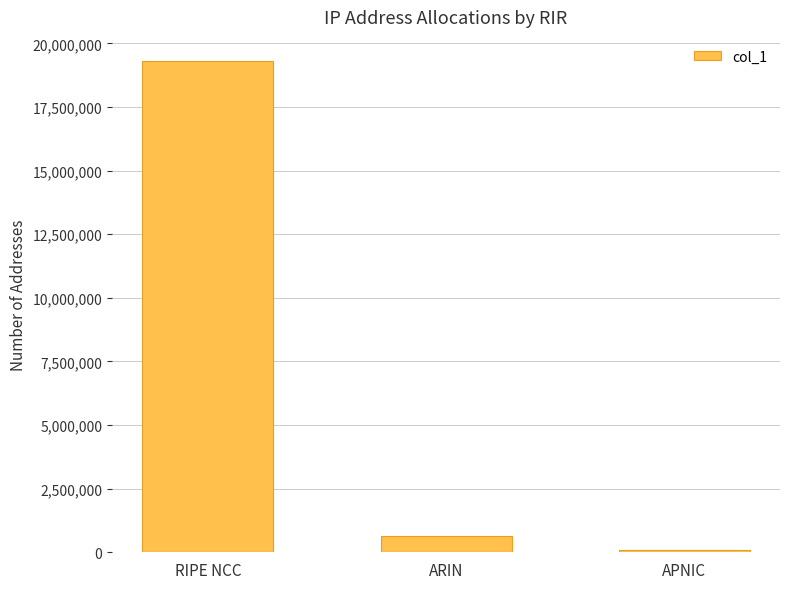

Reading left to right, list all the values displayed in this chart.

19287552	656640	70400